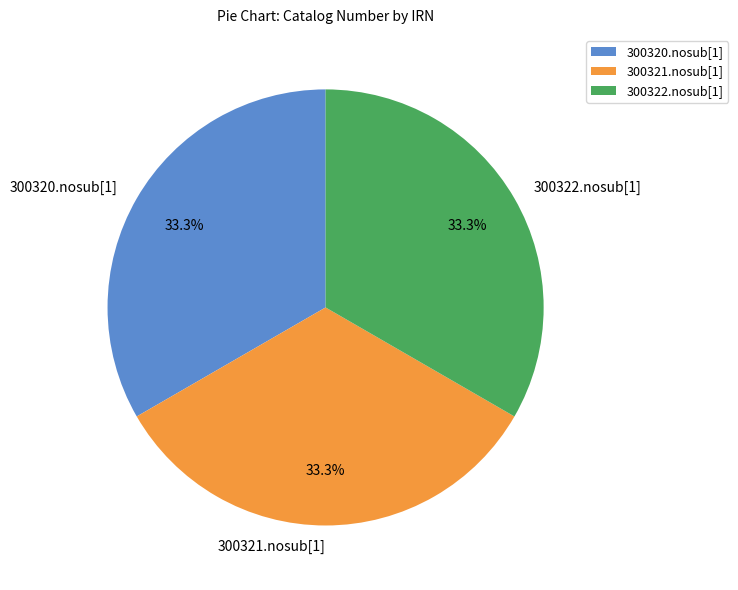

Combined, what portion of the pie is 300322.nosub[1] and 300320.nosub[1]?

66.7%